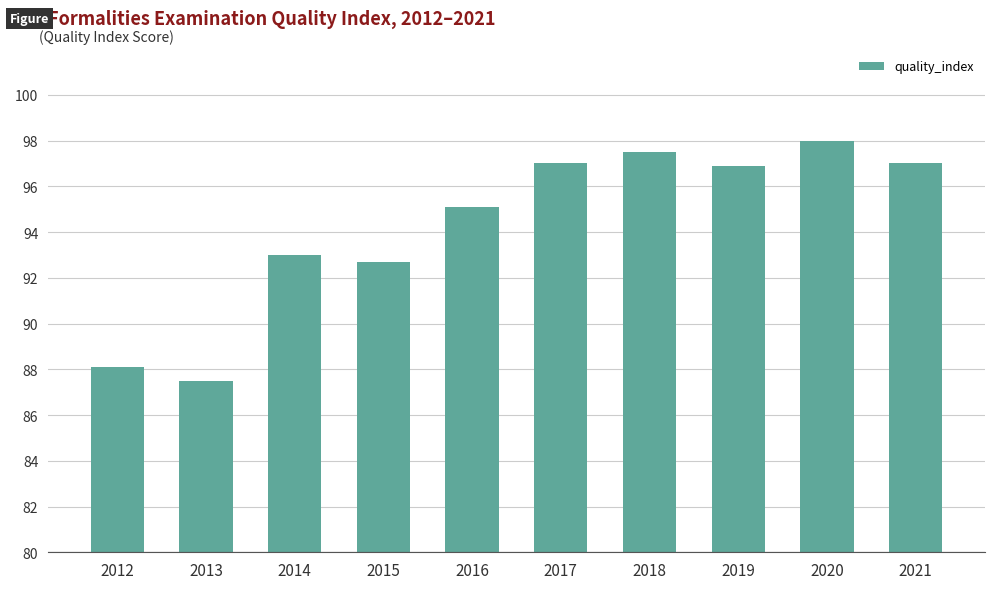

At which label does the data first exceed 96?

2017